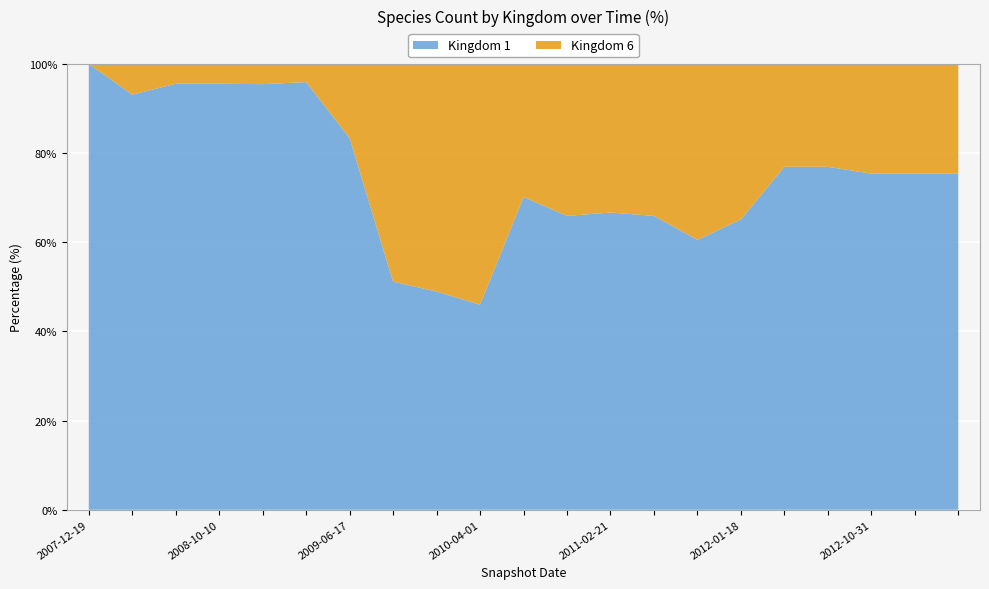

Reading left to right, extract all data points from this chart.

kingdom_1: 27	27	43	43	42	47	25	22	23	23	54	29	30	29	23	28	50	50	49	49	49
kingdom_6: 0	2	2	2	2	2	5	21	24	27	23	15	15	15	15	15	15	15	16	16	16